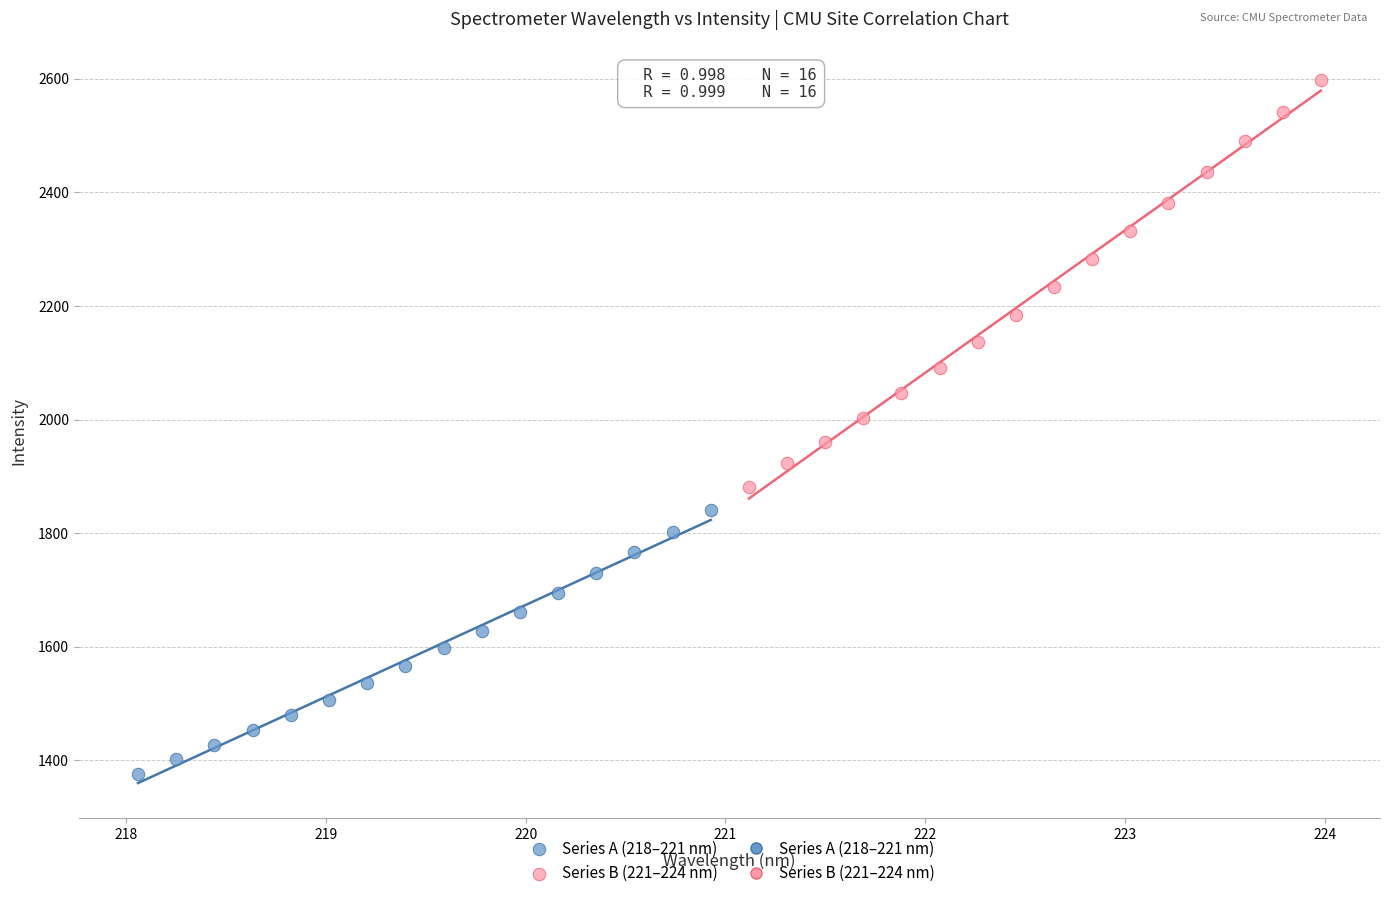

Which series reaches the minimum Y coordinate?

Series A (218–221 nm)